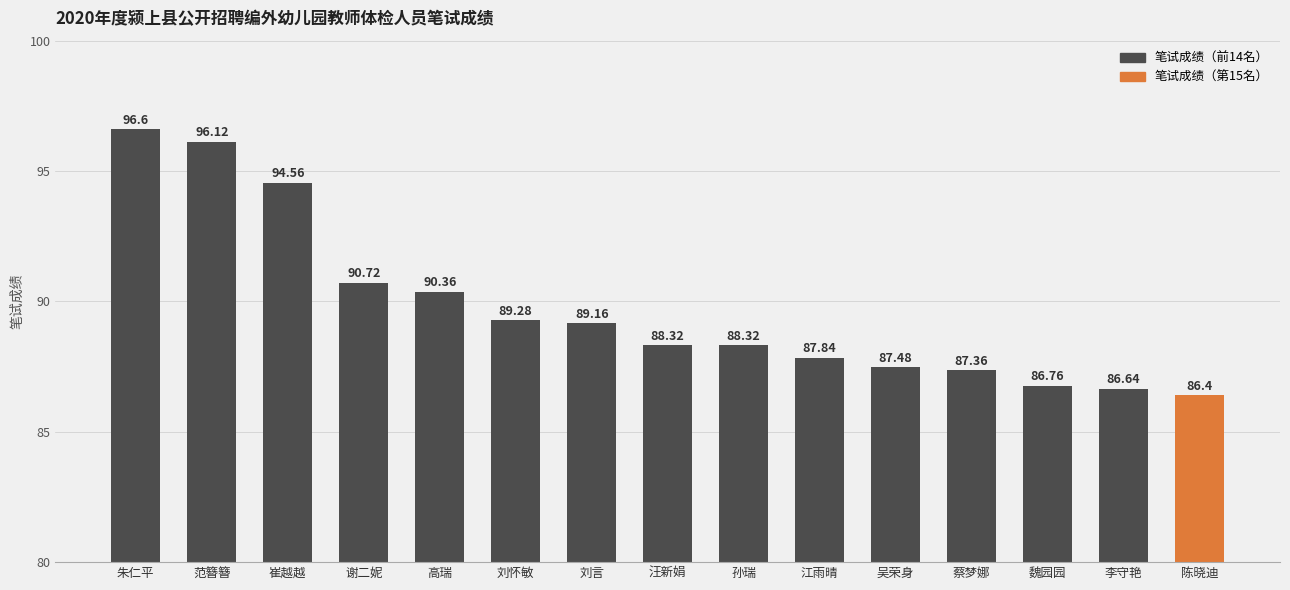

What is the greatest value displayed?

96.6